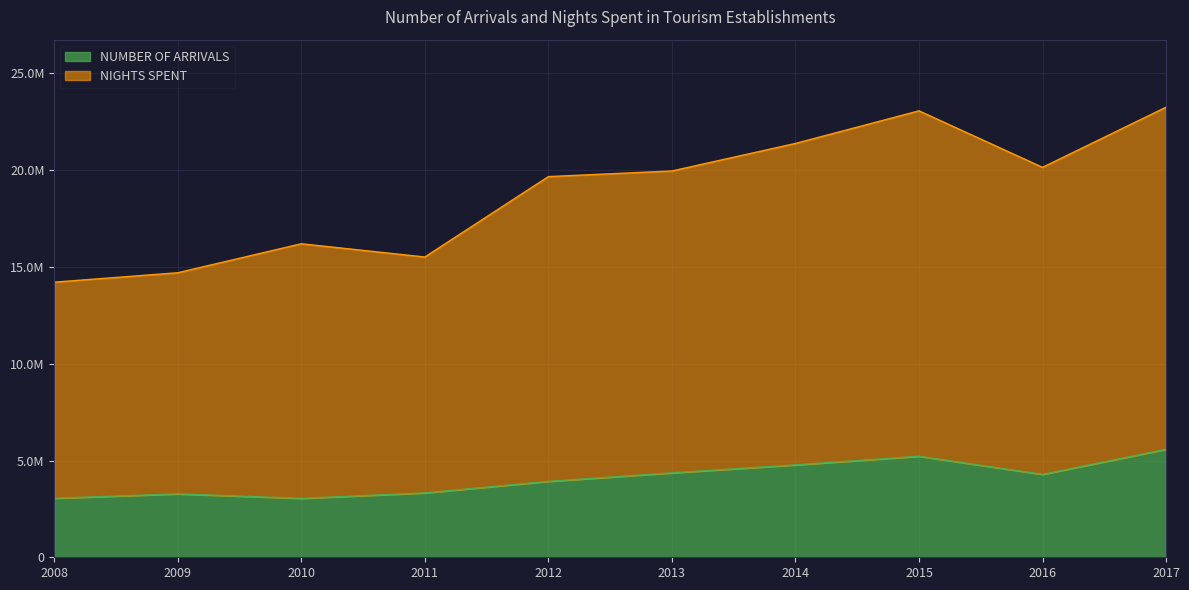

Does the chart display data point markers on the line(s)?

No